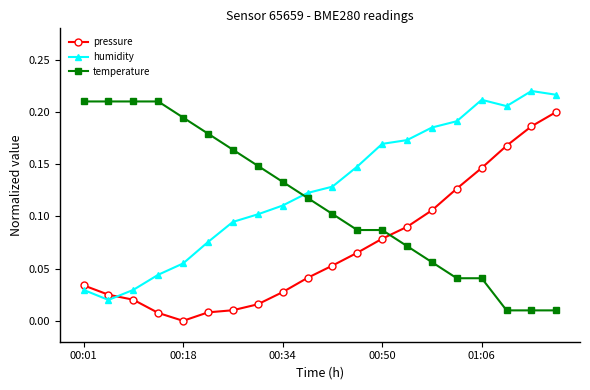

True or false: pressure and humidity intersect in this chart.

True